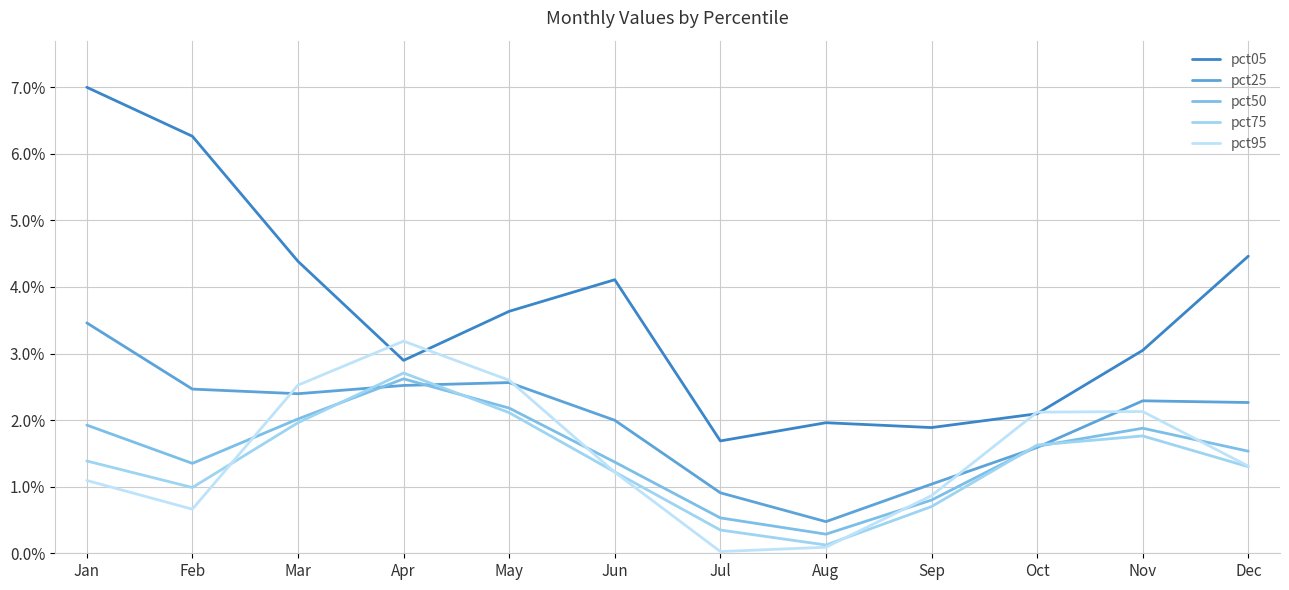

Where does the pct50 series first go above 1?

Jan